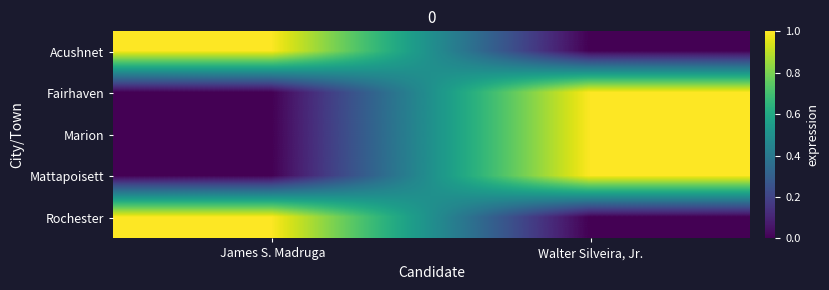

Which series has the largest range (max minus min)?

Acushnet